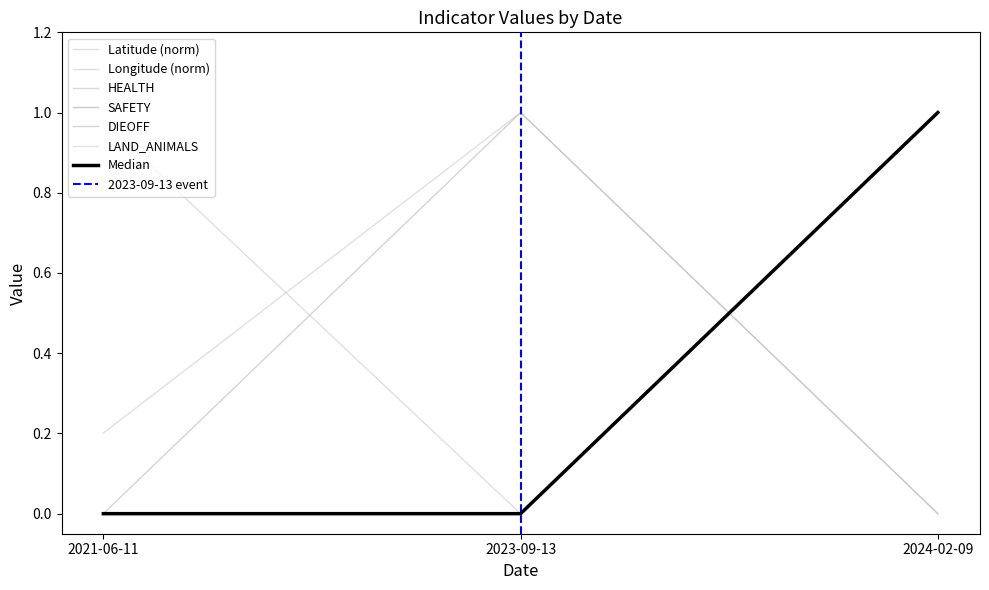

At how many categories does at least one series exceed 0?

3